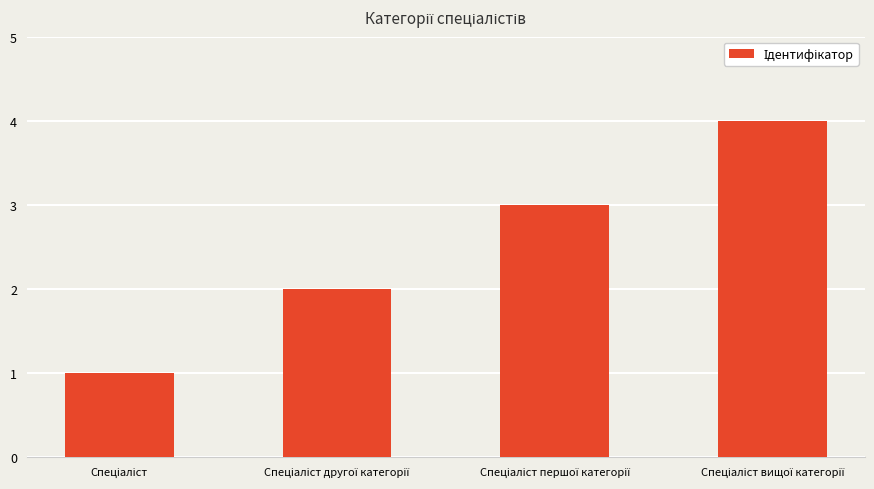

What is the difference between the maximum and minimum values?

3